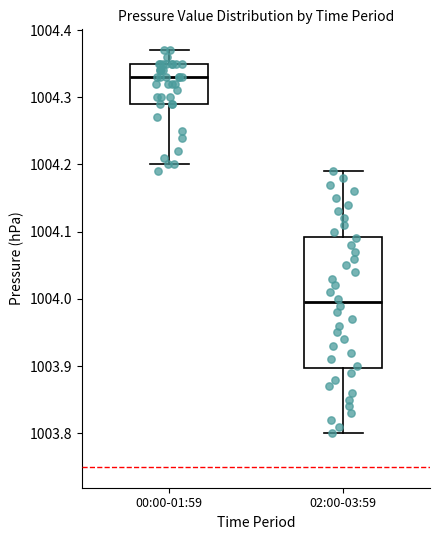

Comparing the boxes themselves (not the whiskers), which one is the tallest?

02:00-03:59